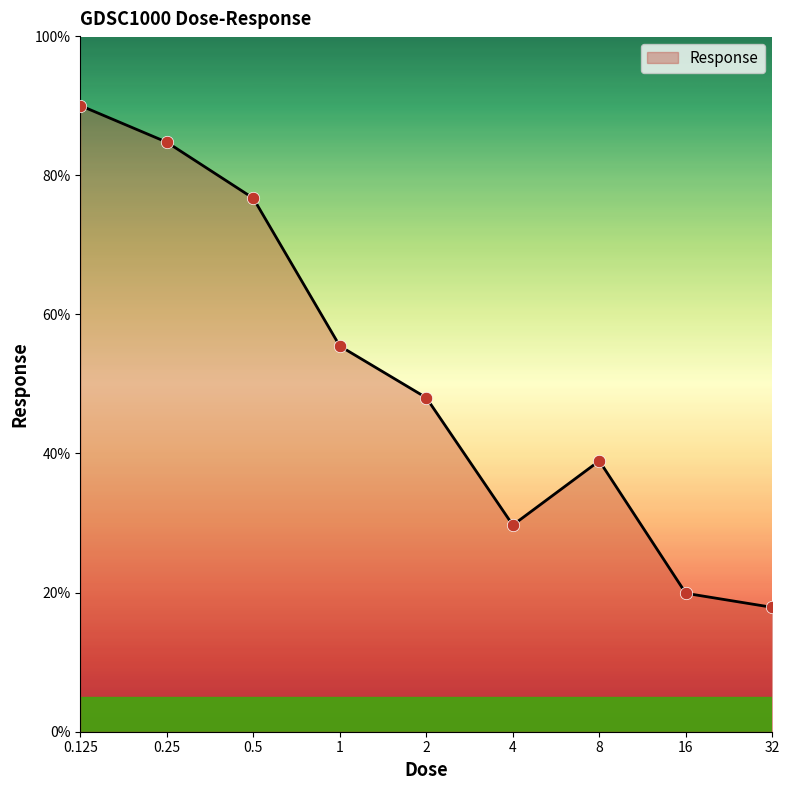

What is the difference between the maximum and minimum values?

72.1